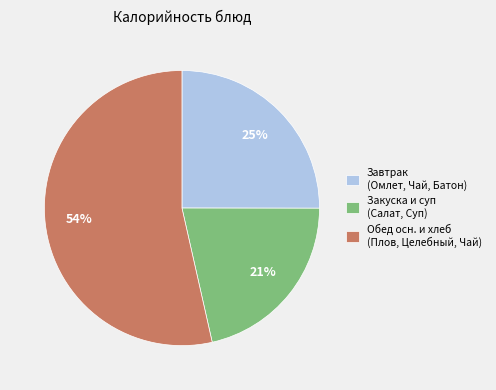

Which category has the smallest portion of the pie?

Закуска и суп (Салат, Суп)